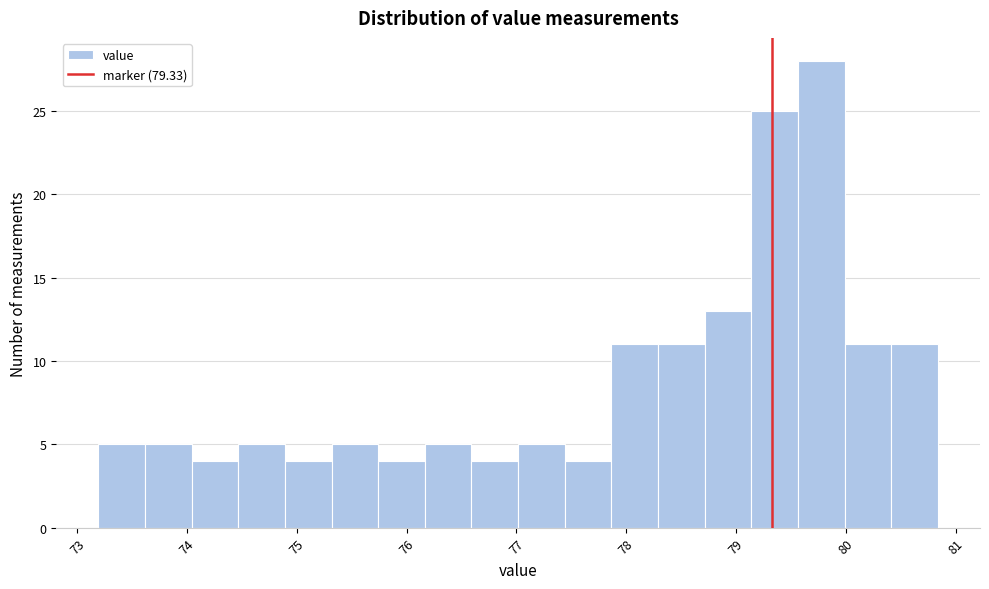

Over which range of the x-axis is the bar tallest?

79.6 to 80.0